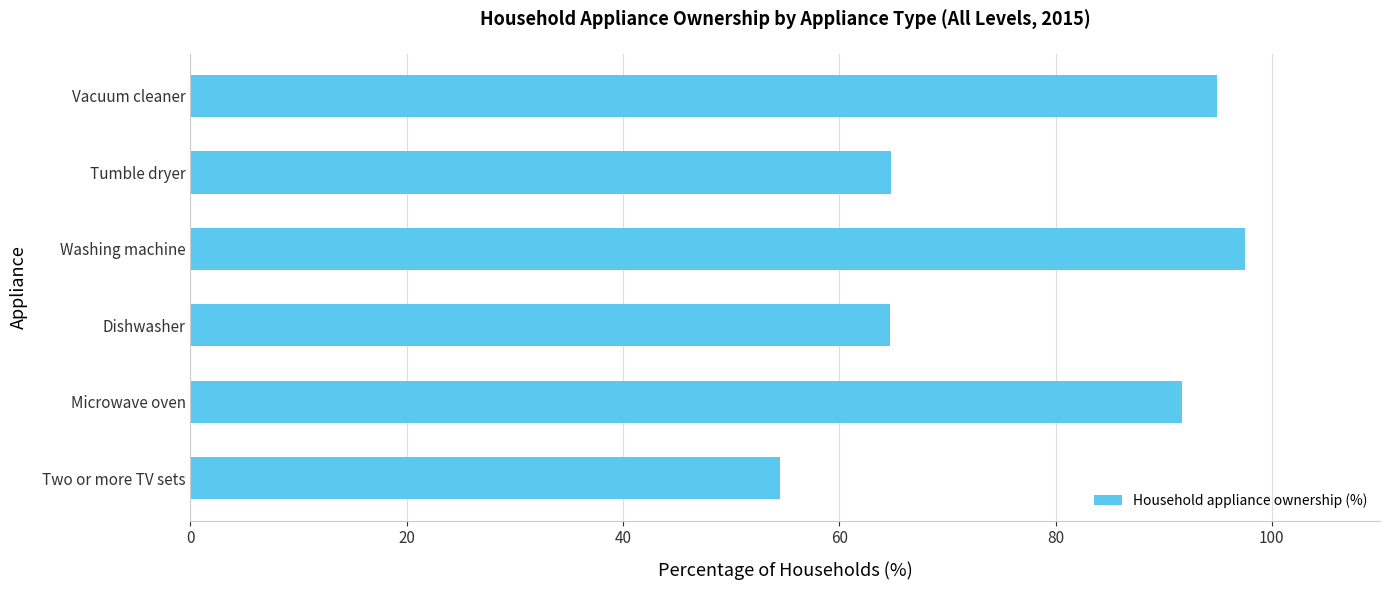

What is the change in value from Vacuum cleaner to Dishwasher?

-30.2